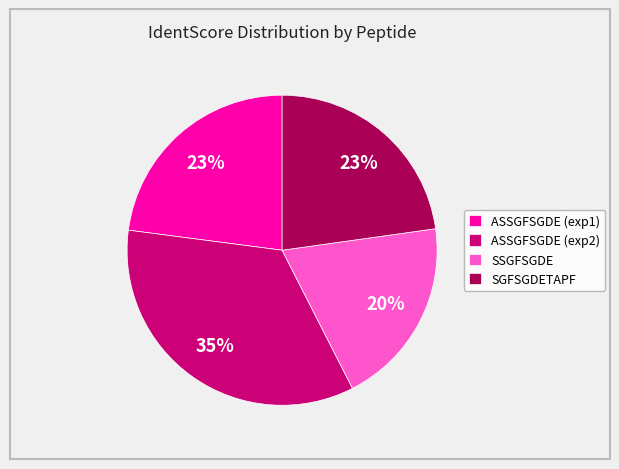

Combined, do ASSGFSGDE (exp1) and ASSGFSGDE (exp2) account for over 50%?

Yes